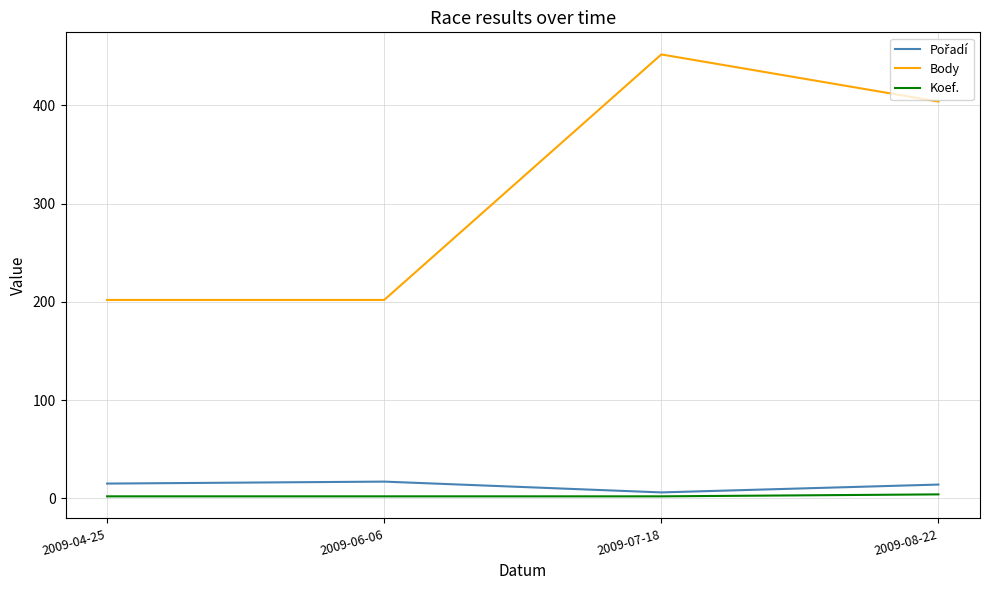

Which series changed the most between 2009-06-06 and 2009-08-22?

Body